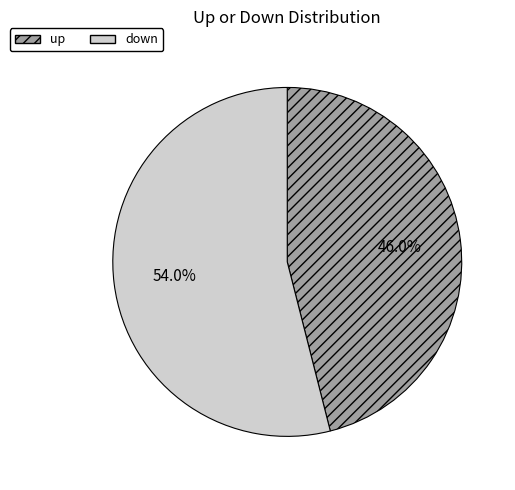

What is the largest slice in the pie chart?

down